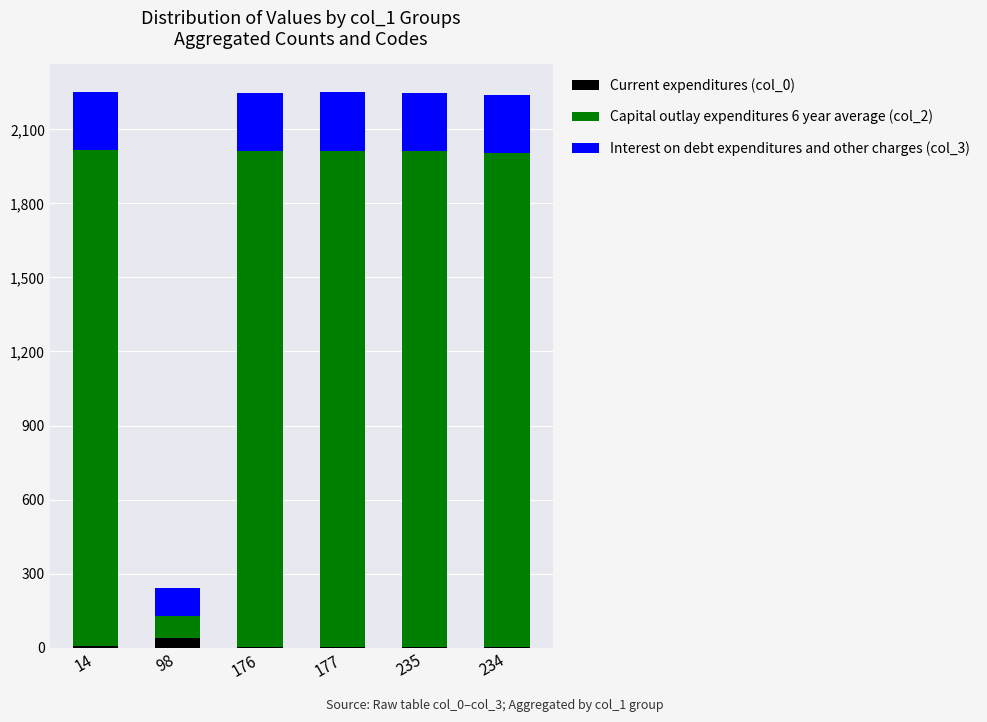

What are all the series names shown in the legend?

Current expenditures (col_0), Capital outlay expenditures 6 year average (col_2), Interest on debt expenditures and other charges (col_3)